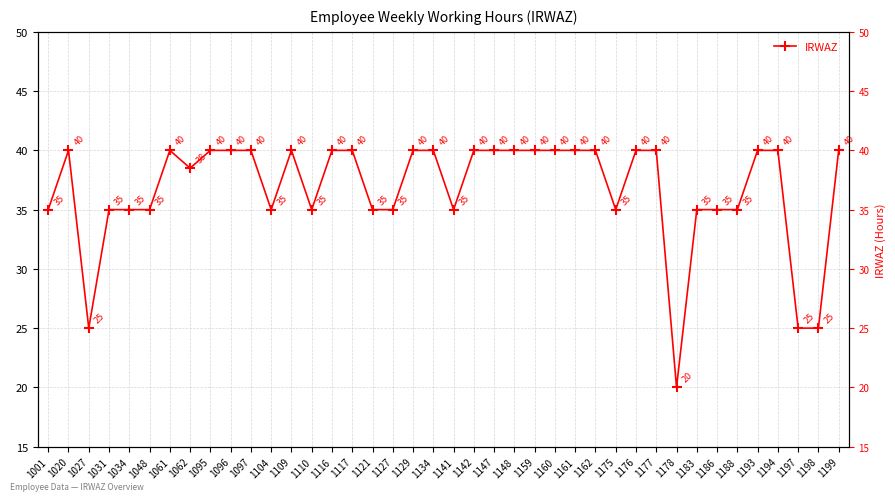

True or false: the data shows 20.7 at 1031.

False